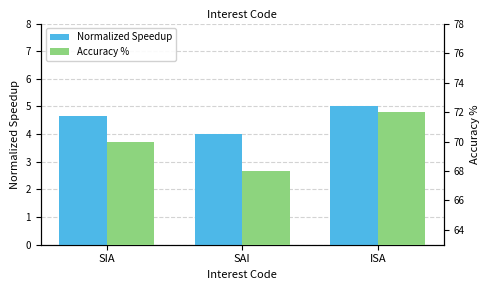

Between SAI and ISA, which series saw the biggest shift?

Accuracy %